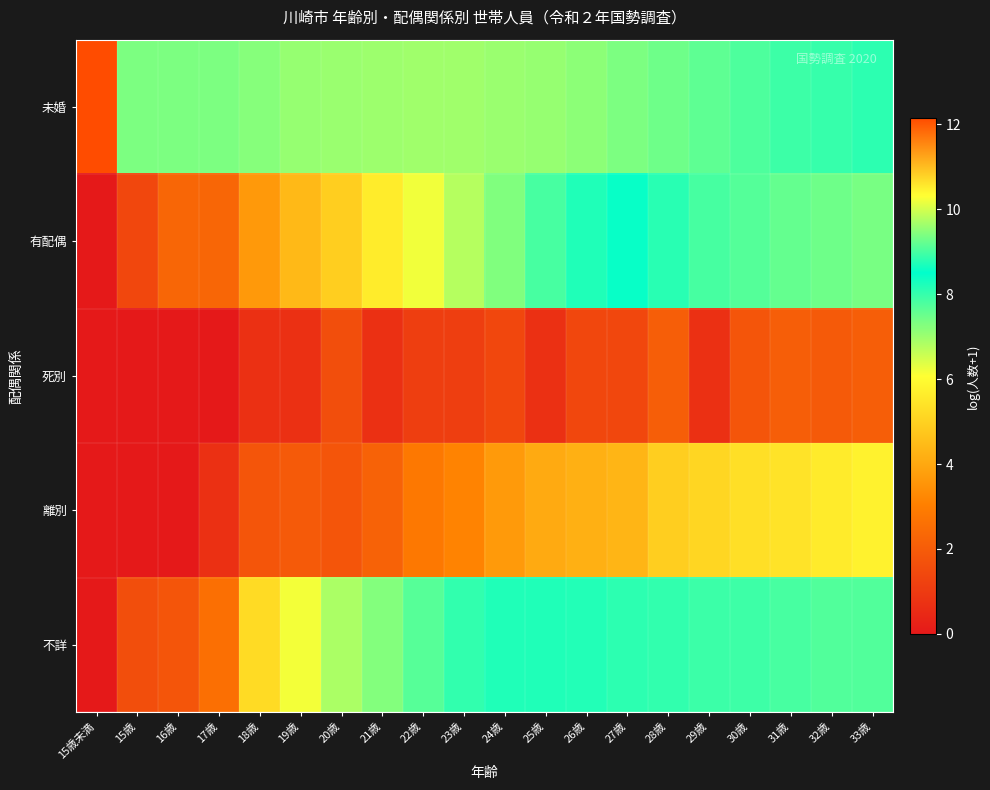

How many series are shown in this chart?

5